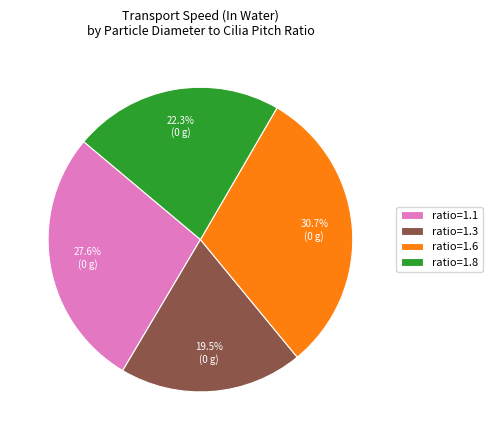

Between ratio=1.6 and ratio=1.8, which is larger?

ratio=1.6